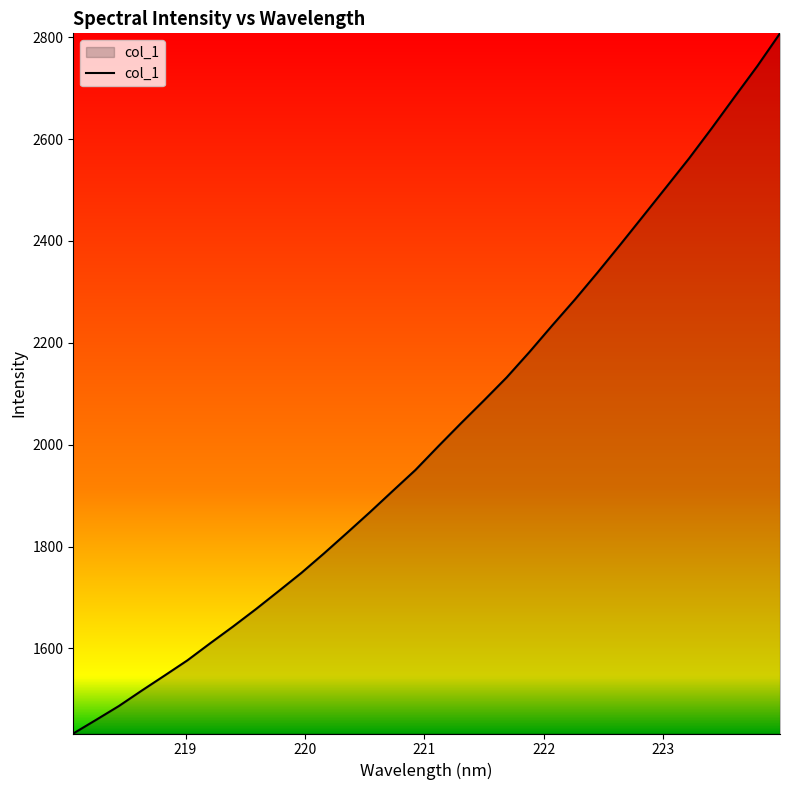

Does the chart display data point markers on the line(s)?

No